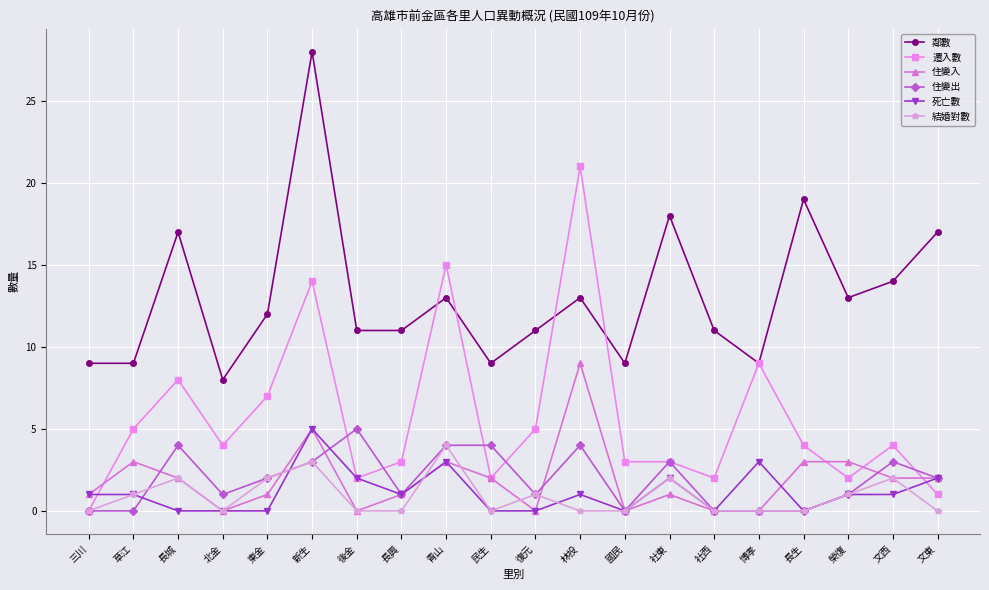

What are all the series names shown in the legend?

鄰數, 遷入數, 住變入, 住變出, 死亡數, 結婚對數